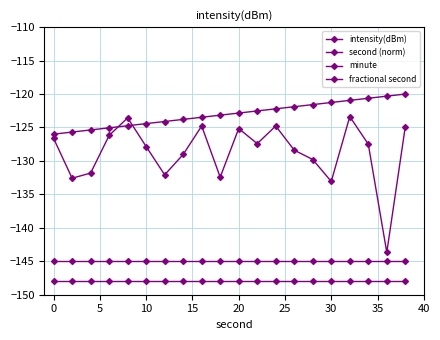

Does the chart have visible grid lines?

Yes